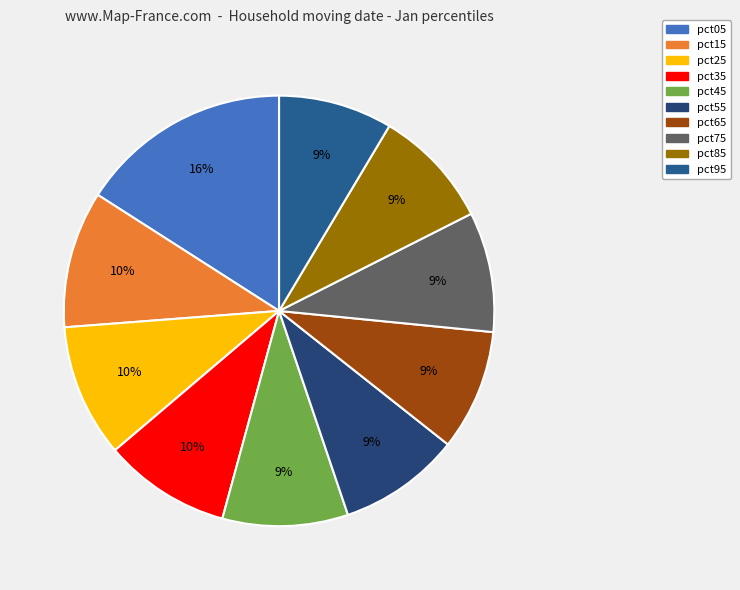

Which slice is the largest?

pct05